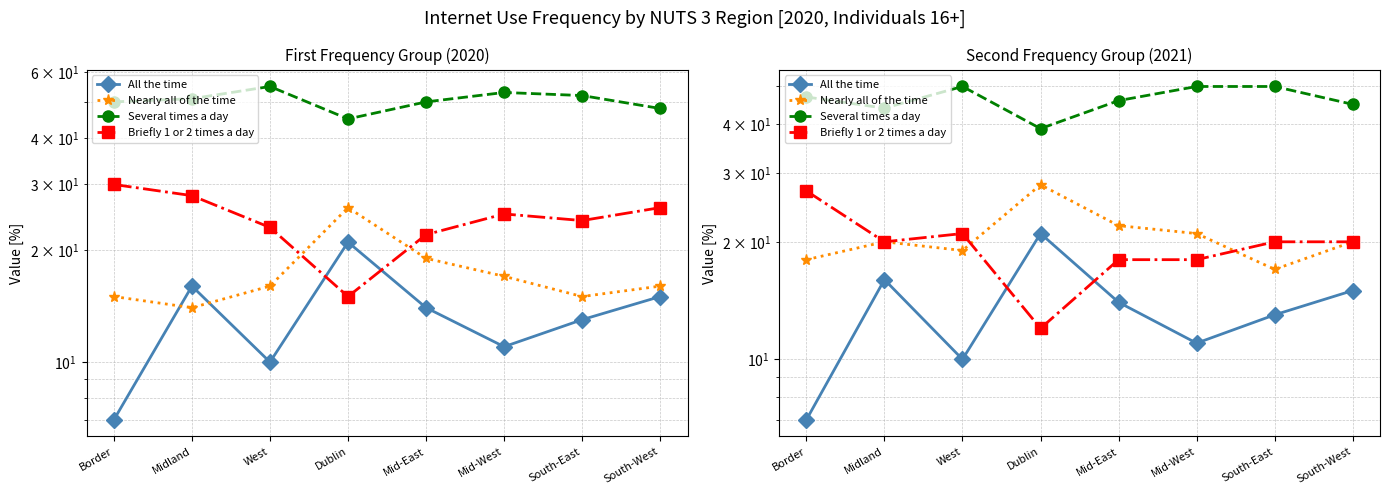

At which category does Several times a day reach its first local peak?

West